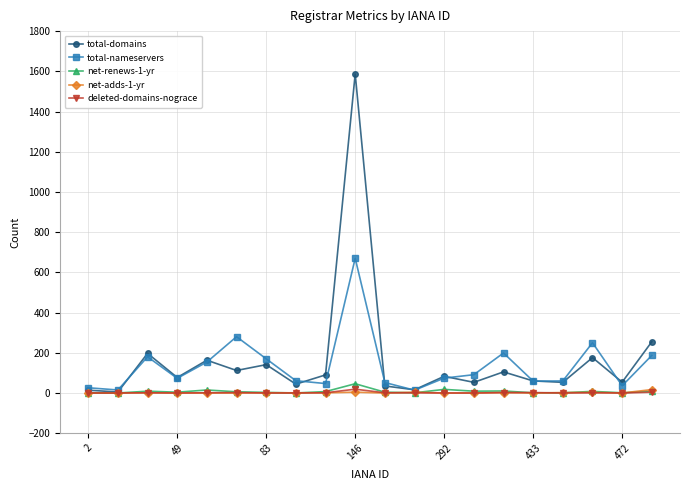

Count the number of data series in this chart.

5